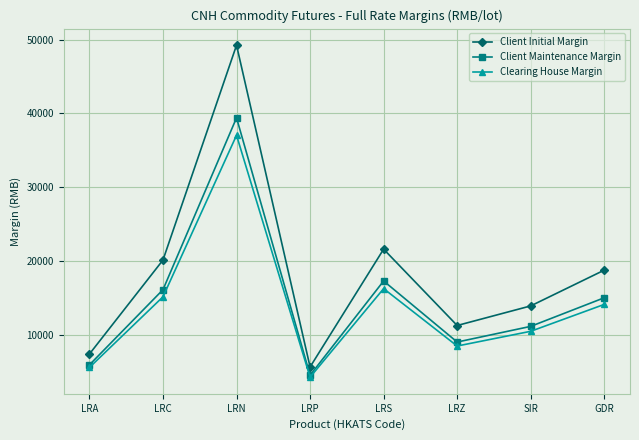

True or false: Clearing House Margin and Client Initial Margin intersect in this chart.

False